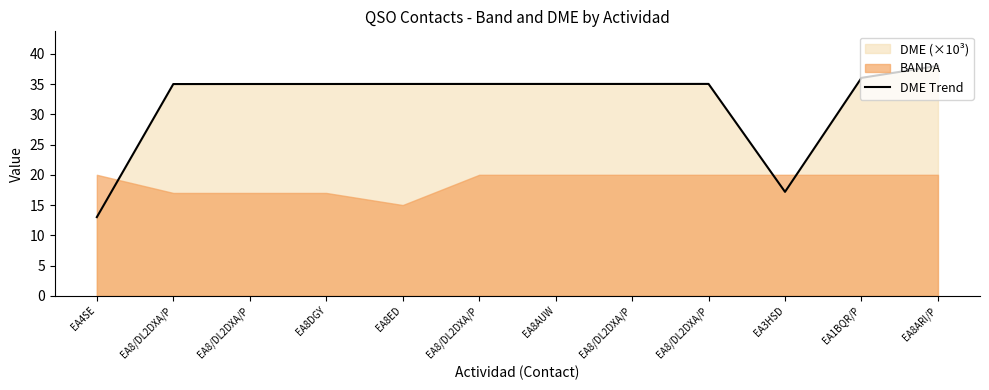

True or false: the data shows 48.3 at EA8/DL2DXA/P.

False